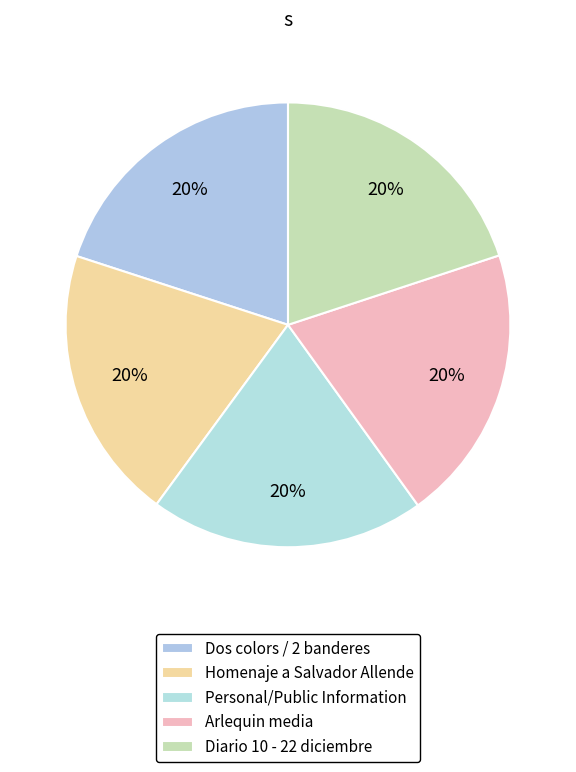

To the nearest percent, what percentage of the pie is Diario 10 - 22 diciembre?

20%